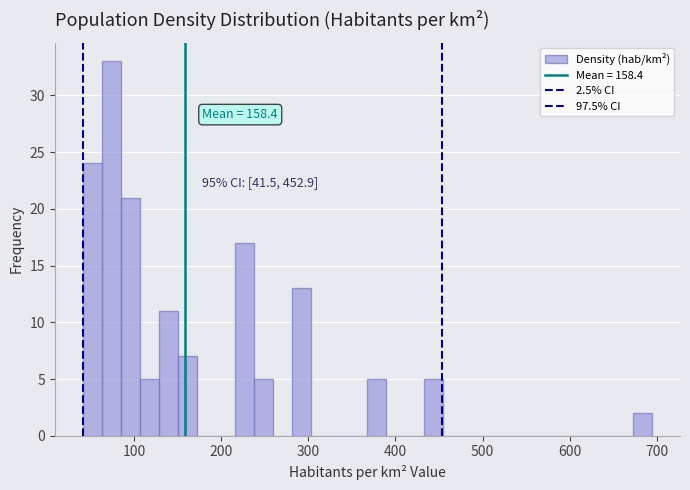

Read against the x-axis, roughly where is the centre of the tallest bar?

70